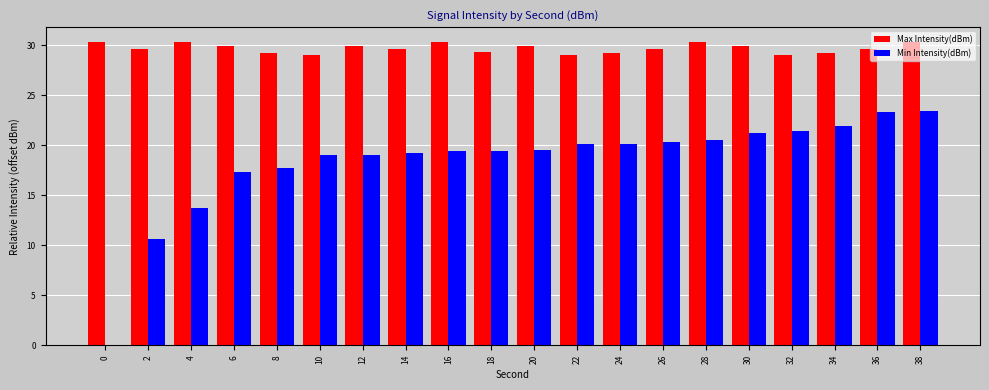

At which label is Min Intensity(dBm) closest to 11?

2